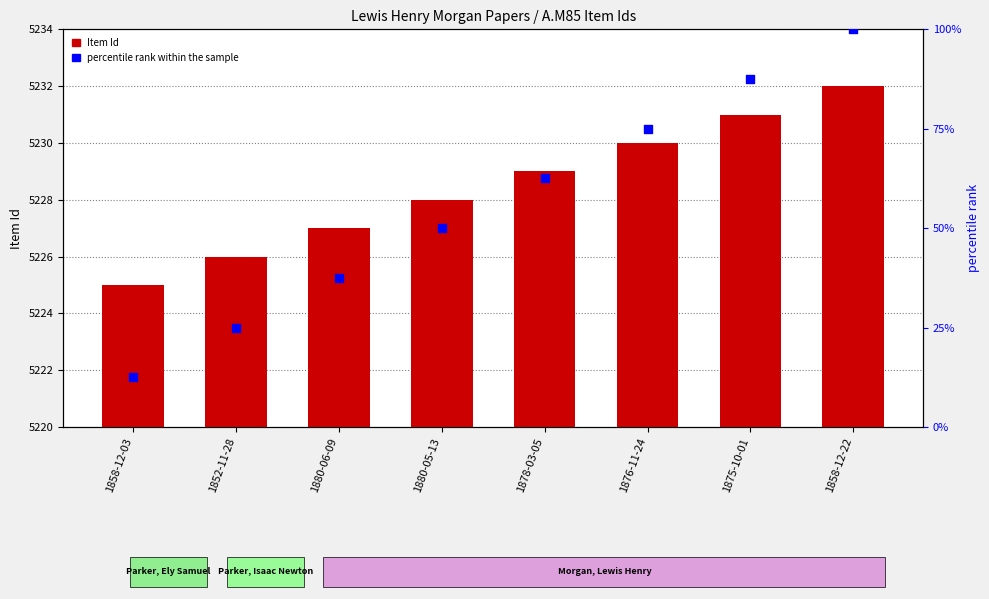

At how many categories does at least one series exceed 391?

8